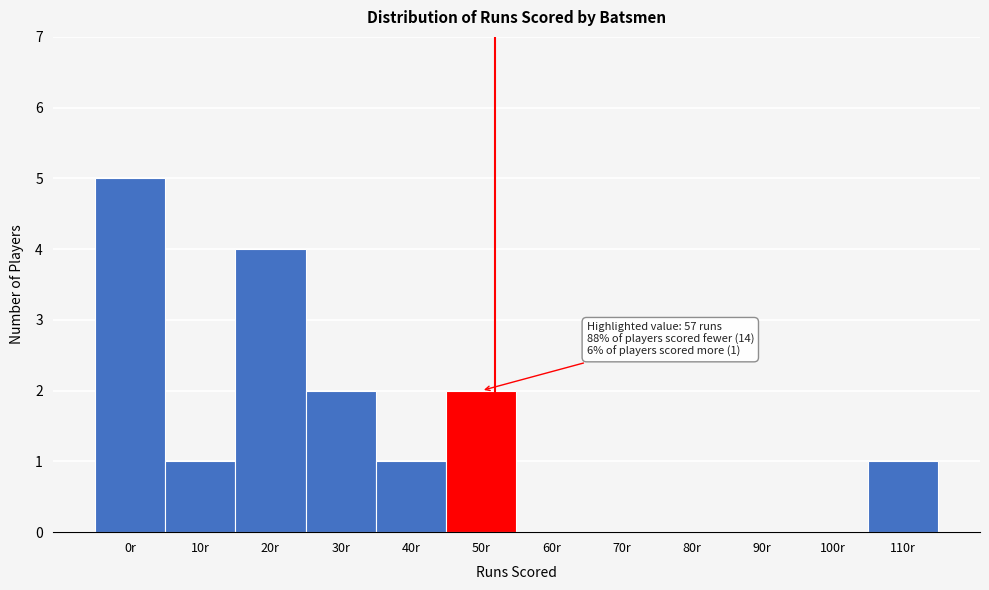

Reading left to right, transcribe all the data shown in this chart.

0r=5	10r=1	20r=4	30r=2	40r=1	50r=2	60r=0	70r=0	80r=0	90r=0	100r=0	110r=1